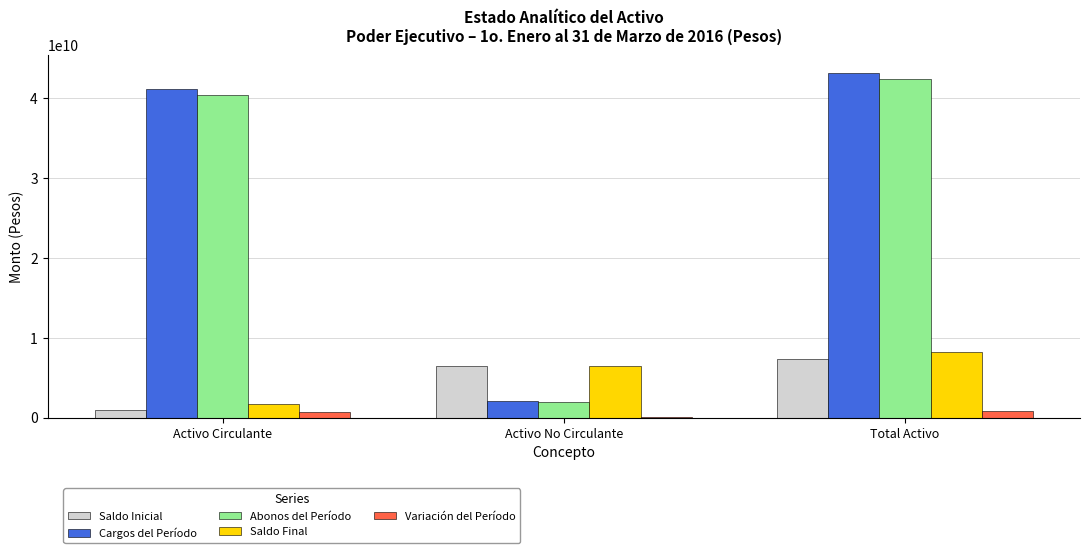

Which category has the highest value across all series?

Total Activo